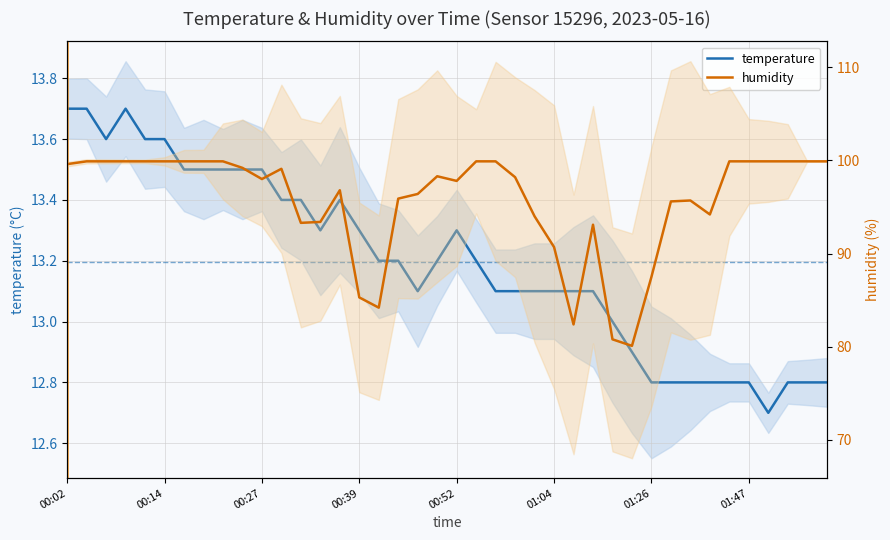

How many lines are shown in the chart?

2